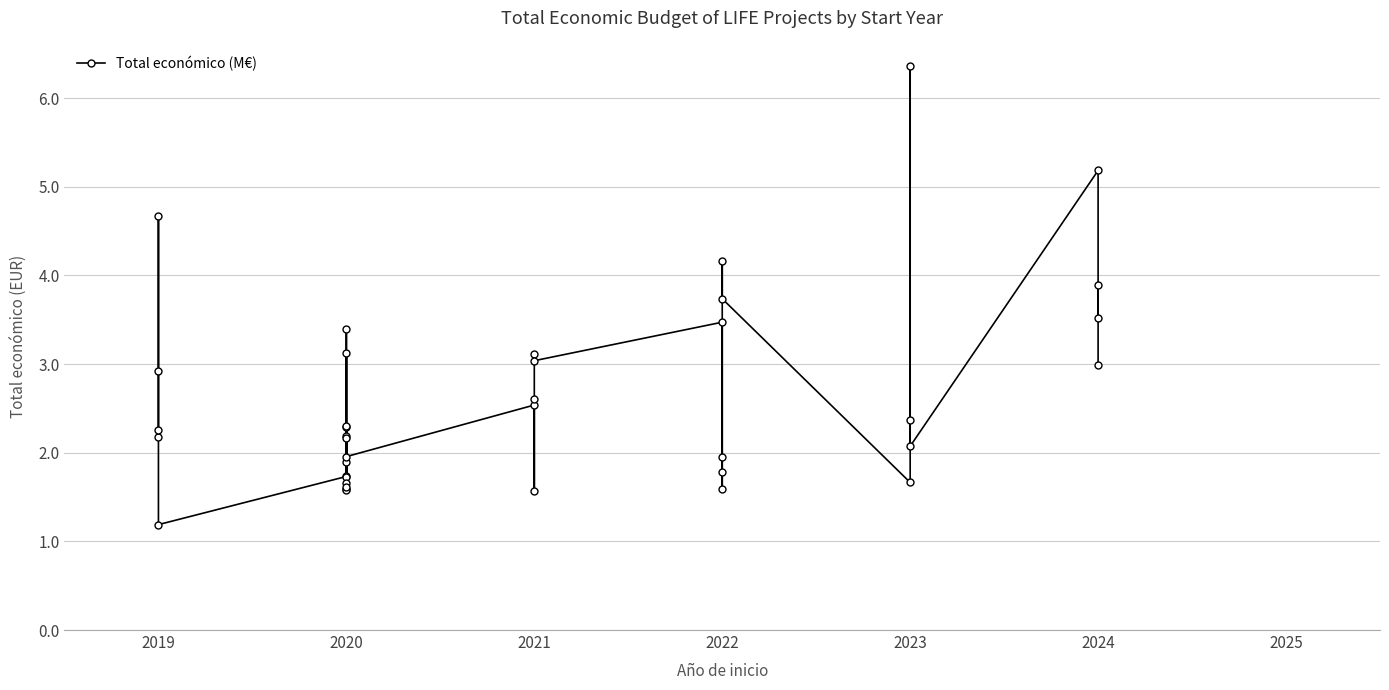

What is the average value?

2.6